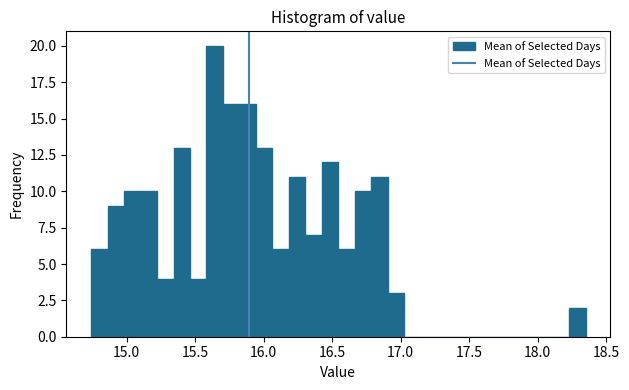

Read against the x-axis, roughly where is the centre of the tallest bar?

15.65